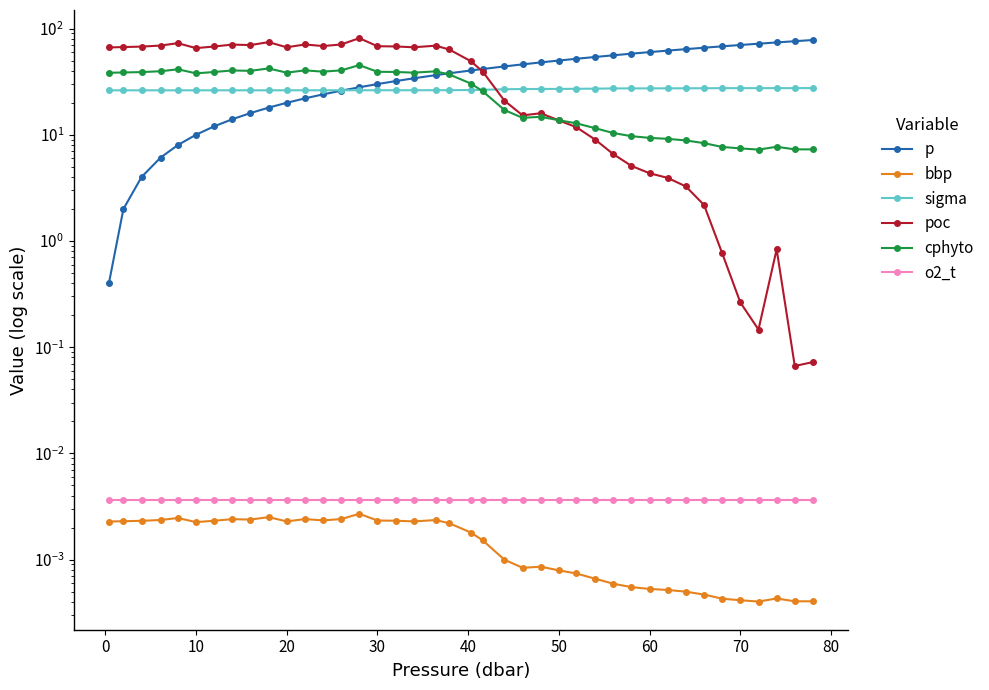

At how many categories does at least one series exceed 3?

40